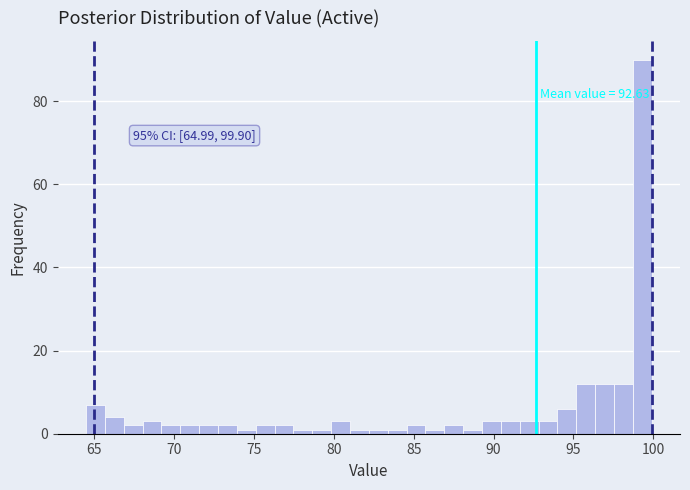

Around what value on the x-axis is the tallest bar? Give the approximate position of its centre, as read against the axis.

99.5